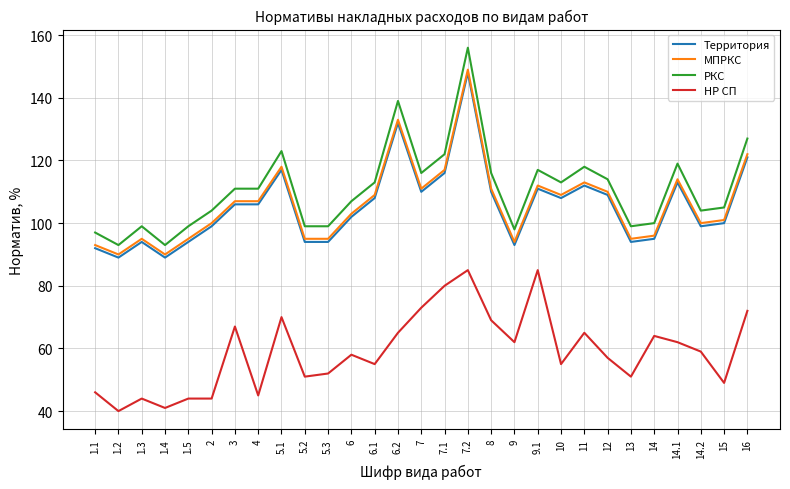

What is the spread (max minus min) of values at 7?

43